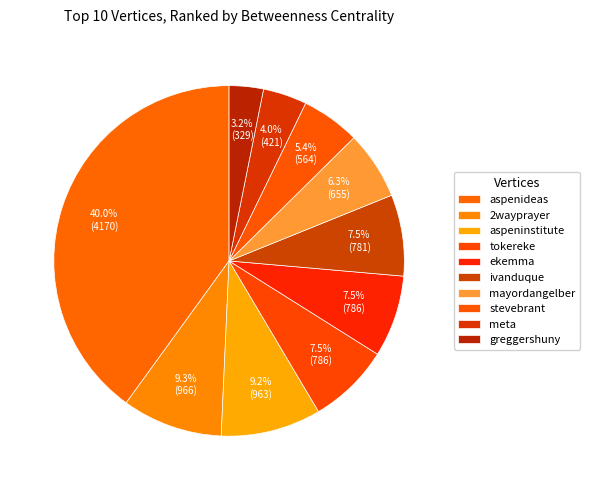

What is the smallest slice in the pie chart?

greggershuny